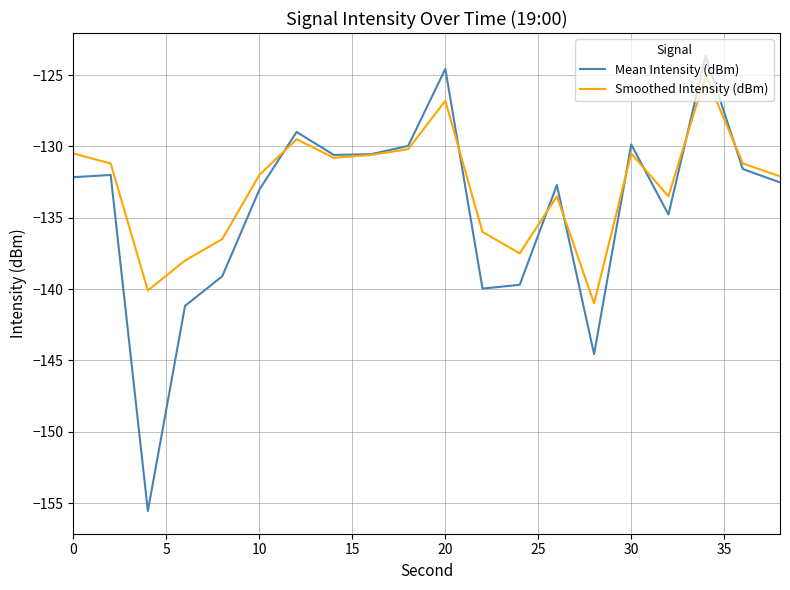

List the series in order of their overall mean, lowest first.

Mean Intensity (dBm), Smoothed Intensity (dBm)